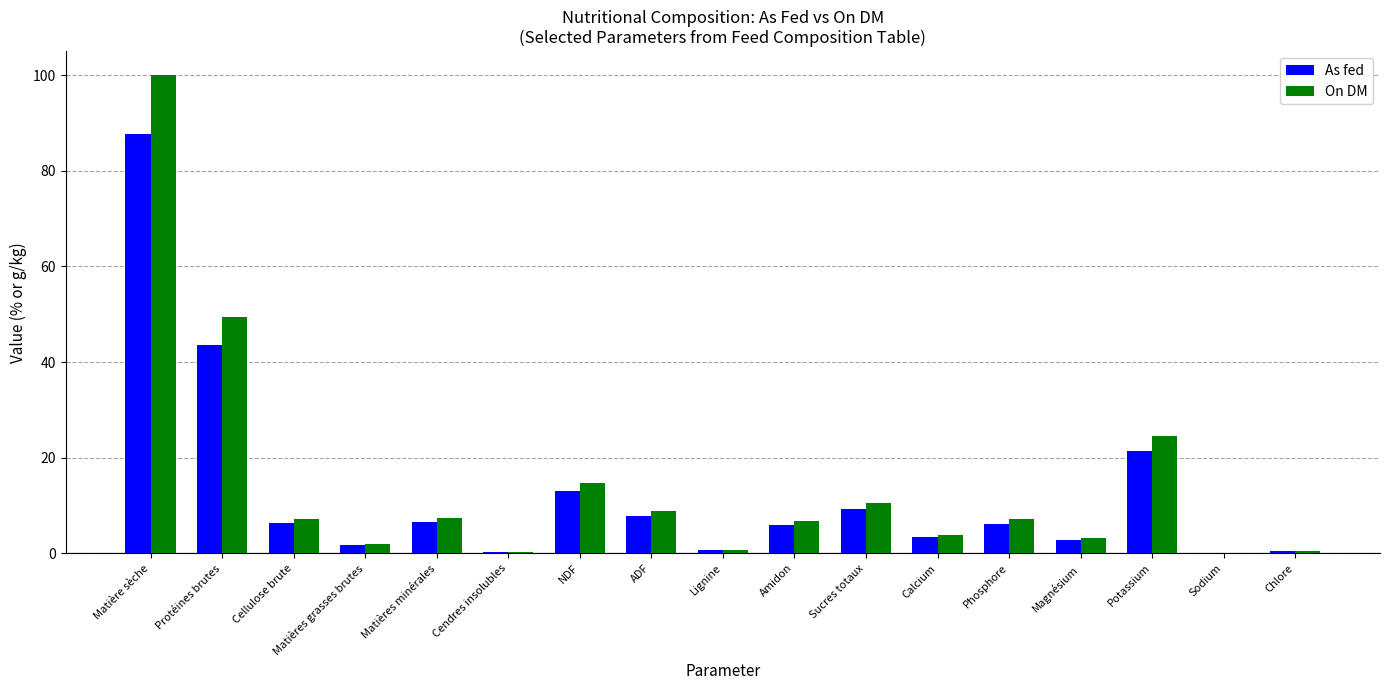

Which series changed the most between ADF and Calcium?

On DM